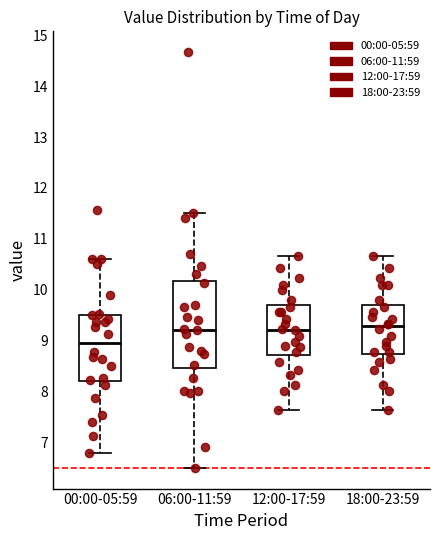

Reading left to right, read every box against the y-axis: the position of its median line, the range the box covers, and the ends of its whiskers. The values are not printed on the chart, so give them approximately, as read against the axis.

00:00-05:59: median 9.0, box 8.2 to 9.5, whiskers 6.8 to 10.6
06:00-11:59: median 9.2, box 8.5 to 10.2, whiskers 6.5 to 11.5
12:00-17:59: median 9.2, box 8.7 to 9.7, whiskers 7.6 to 10.7
18:00-23:59: median 9.3, box 8.7 to 9.7, whiskers 7.6 to 10.7